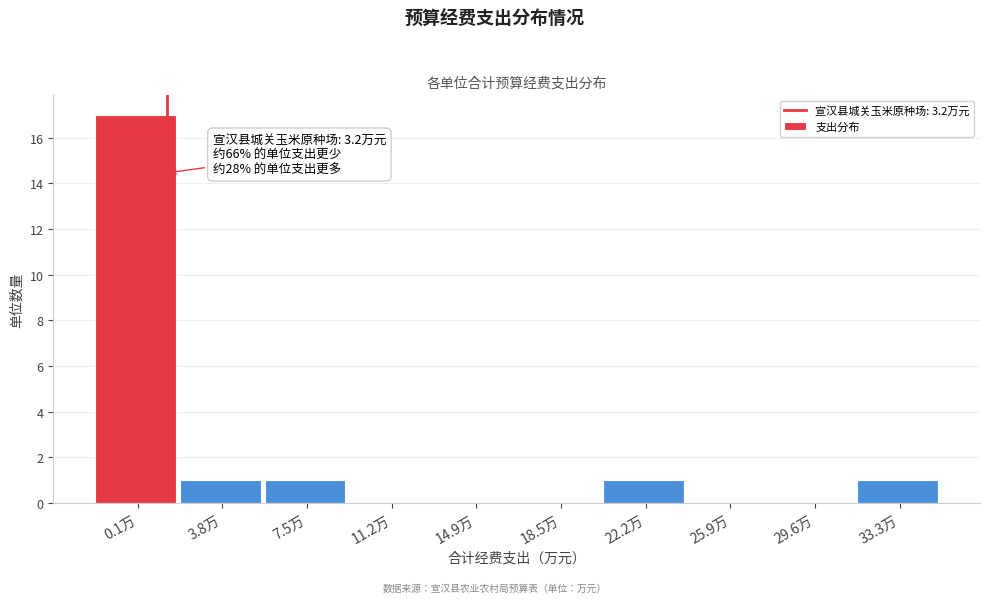

Reading left to right, transcribe all the data shown in this chart.

0.1万=17	3.8万=1	7.5万=1	11.2万=0	14.9万=0	18.5万=0	22.2万=1	25.9万=0	29.6万=0	33.3万=1